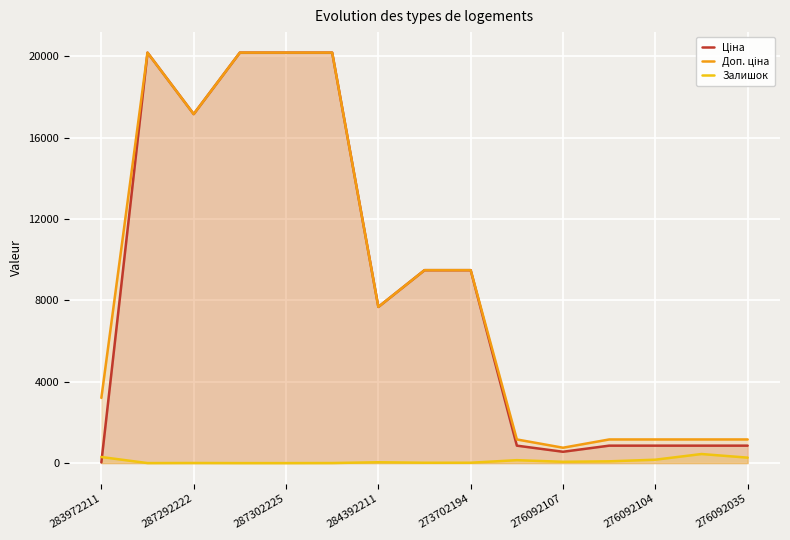

Is it true that Залишок equals 167.0 at 276092104?

True